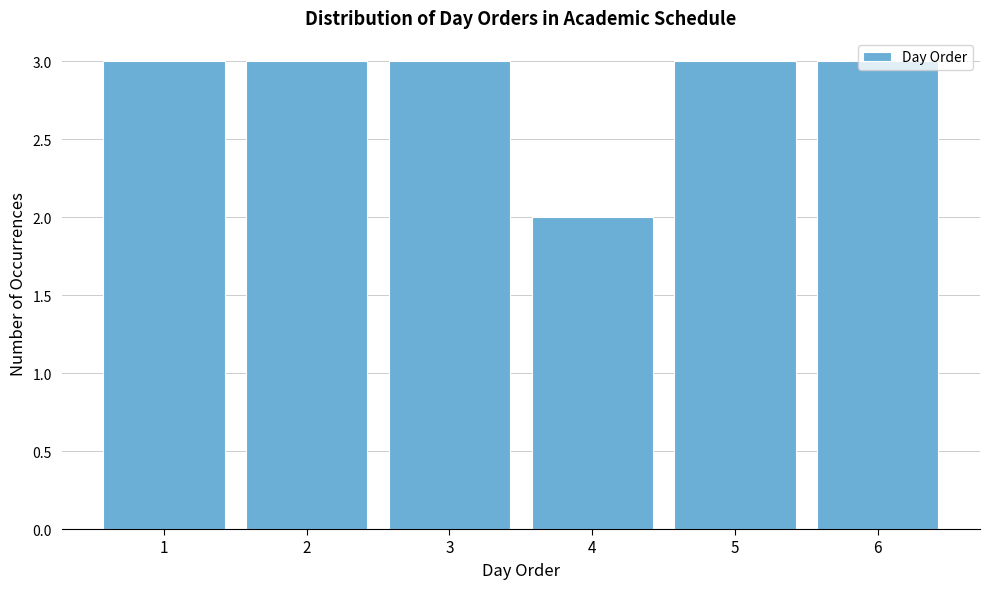

Reading left to right, list every bar in this chart as the range it spans on the x-axis followed by its height. The values are not printed on the chart, so give them approximately, as read against the axis.

0.5 to 1.5: 3
1.5 to 2.5: 3
2.5 to 3.5: 3
3.5 to 4.5: 2
4.5 to 5.5: 3
5.5 to 6.5: 3